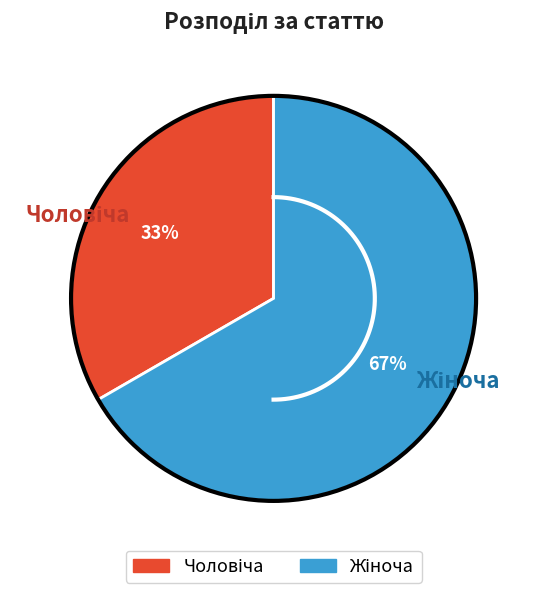

Which slice is the smallest?

Чоловіча